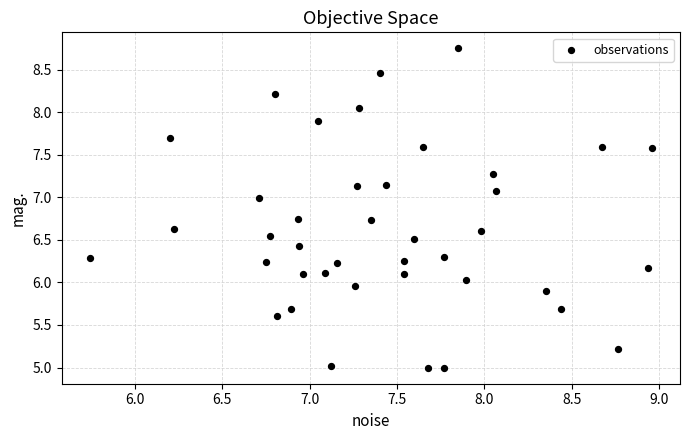

What is the range of Y values (max minus min)?

3.8